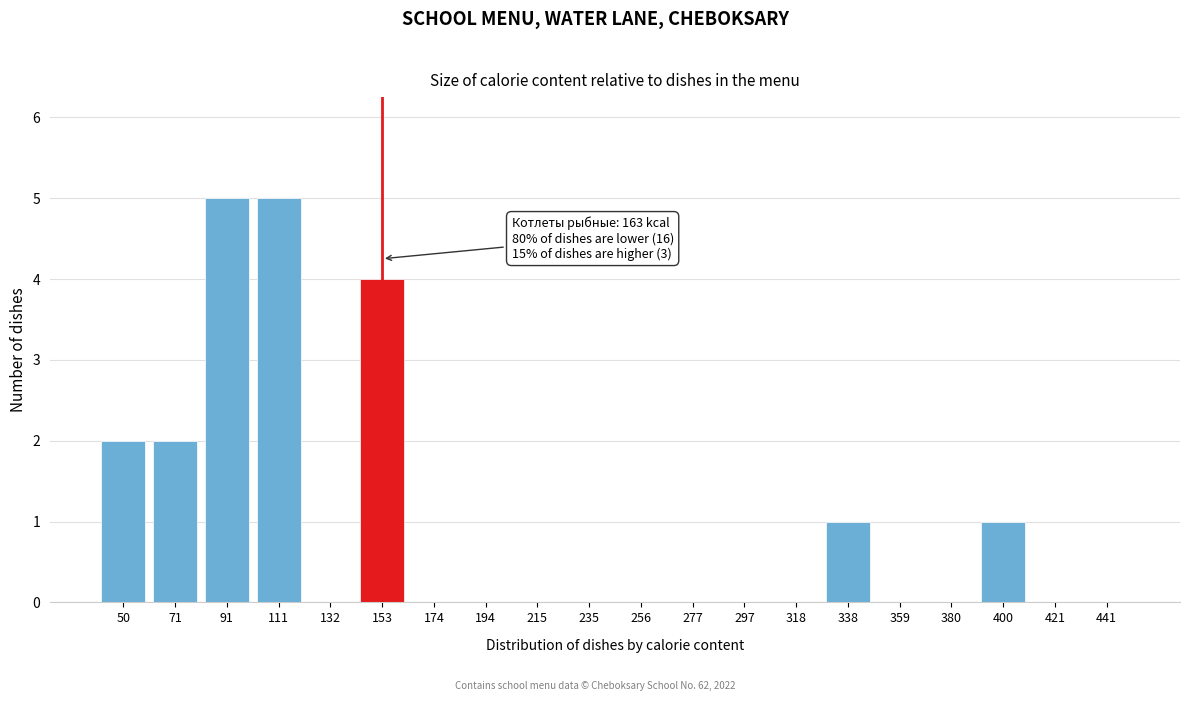

Reading right to left, list all the values displayed in this chart.

441=0	421=0	400=1	380=0	359=0	338=1	318=0	297=0	277=0	256=0	235=0	215=0	194=0	174=0	153=4	132=0	111=5	91=5	71=2	50=2